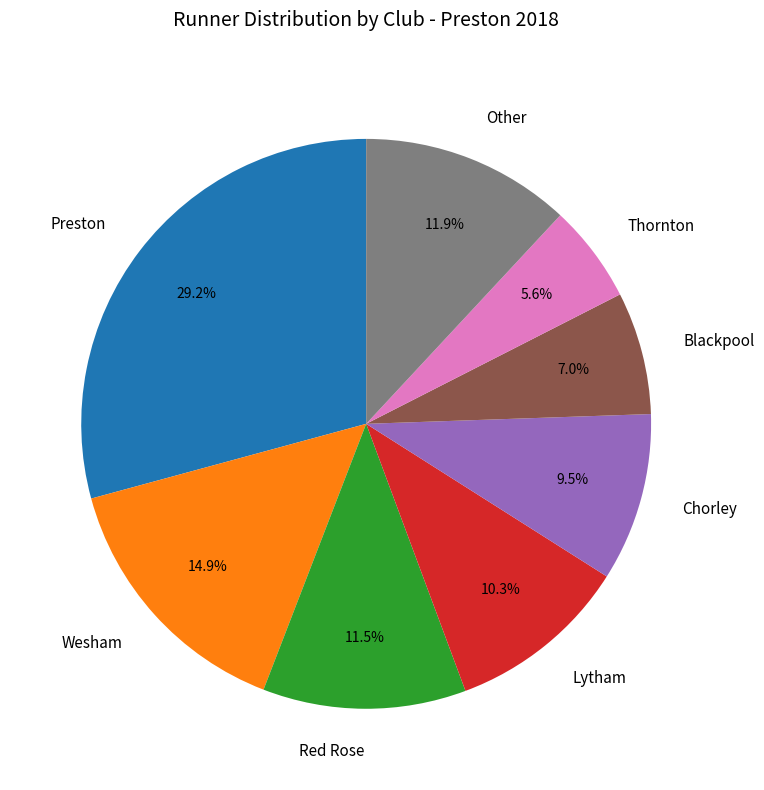

How much of the chart is everything except Thornton?

94.4%